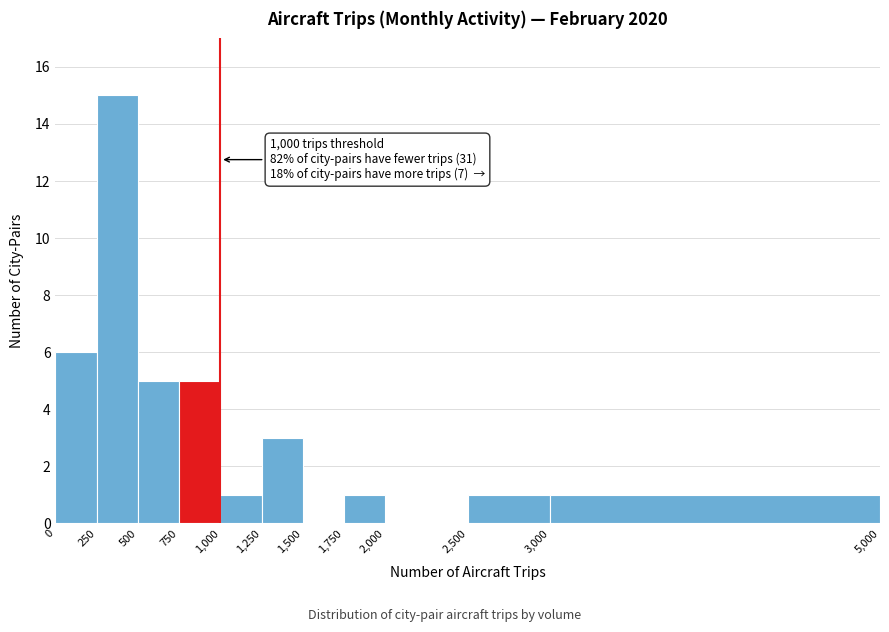

Over which range of the x-axis is the bar tallest?

250 to 500